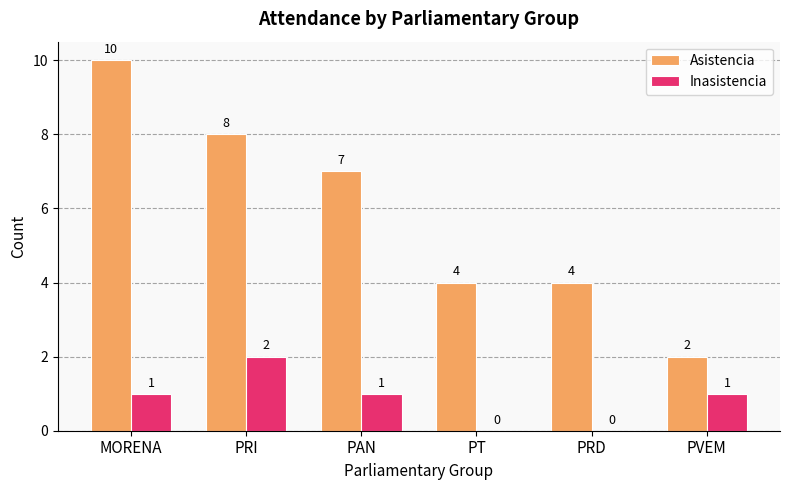

Reading left to right, extract all data points from this chart.

Asistencia: MORENA=10	PRI=8	PAN=7	PT=4	PRD=4	PVEM=2
Inasistencia: MORENA=1	PRI=2	PAN=1	PT=0	PRD=0	PVEM=1